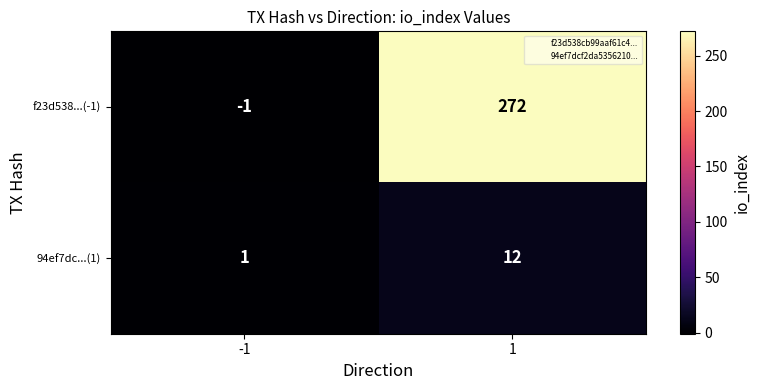

Rank the categories by 94ef7dc...(1) value from lowest to highest.

-1, 1